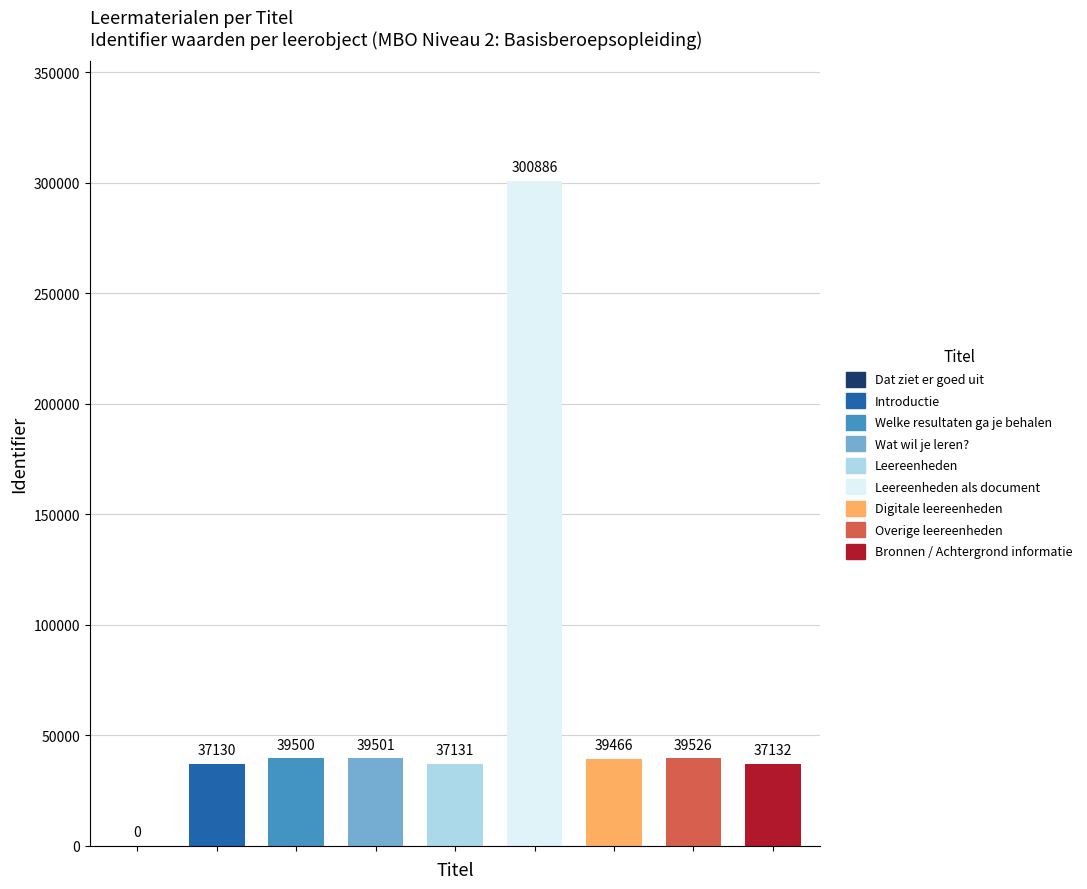

List the labels in order of value, smallest first.

Dat ziet er goed uit, Introductie, Leereenheden, Bronnen / Achtergrond informatie, Digitale leereenheden, Welke resultaten ga je behalen, Wat wil je leren?, Overige leereenheden, Leereenheden als document